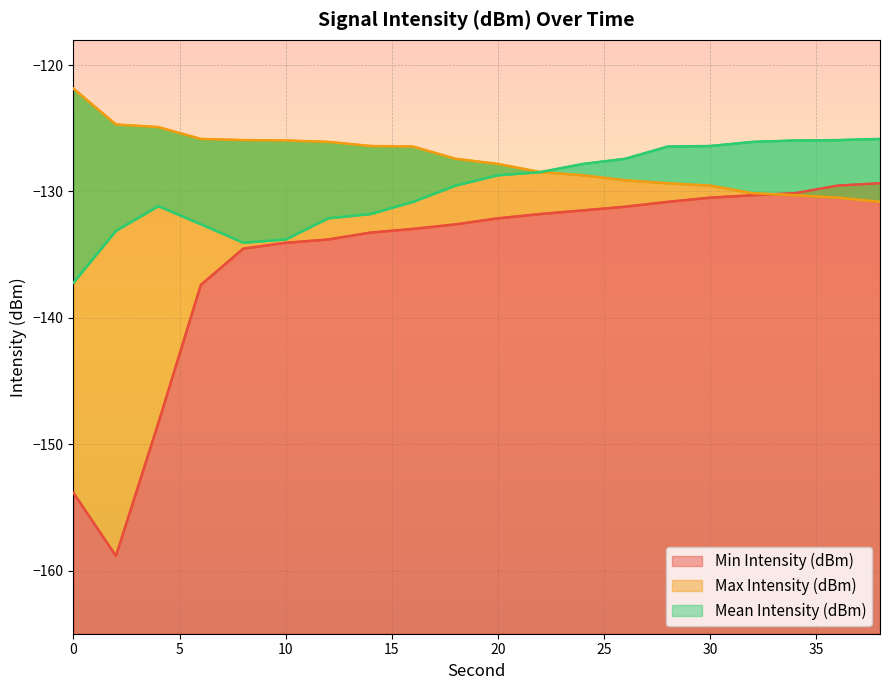

True or false: Max Intensity (dBm) has more than 0 points higher than both neighbors.

False